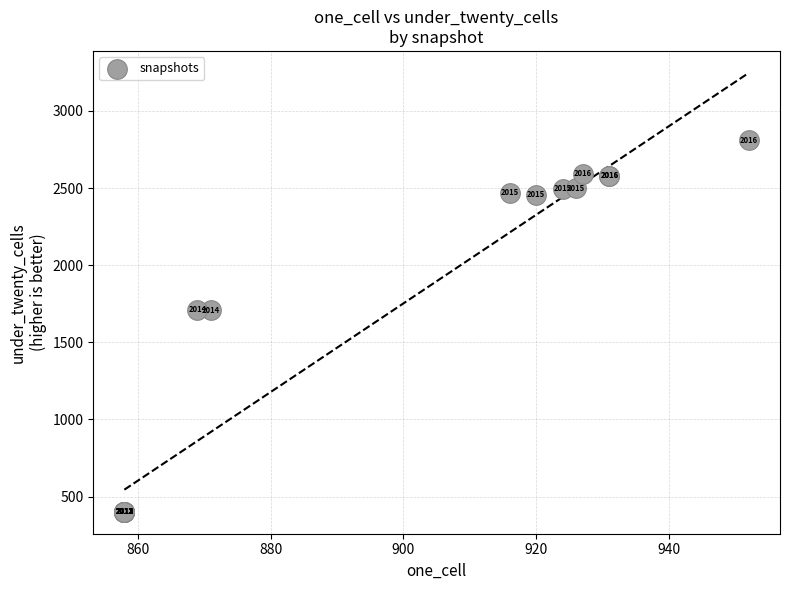

What Y value in the scatter plot is closest to 1606?

1706